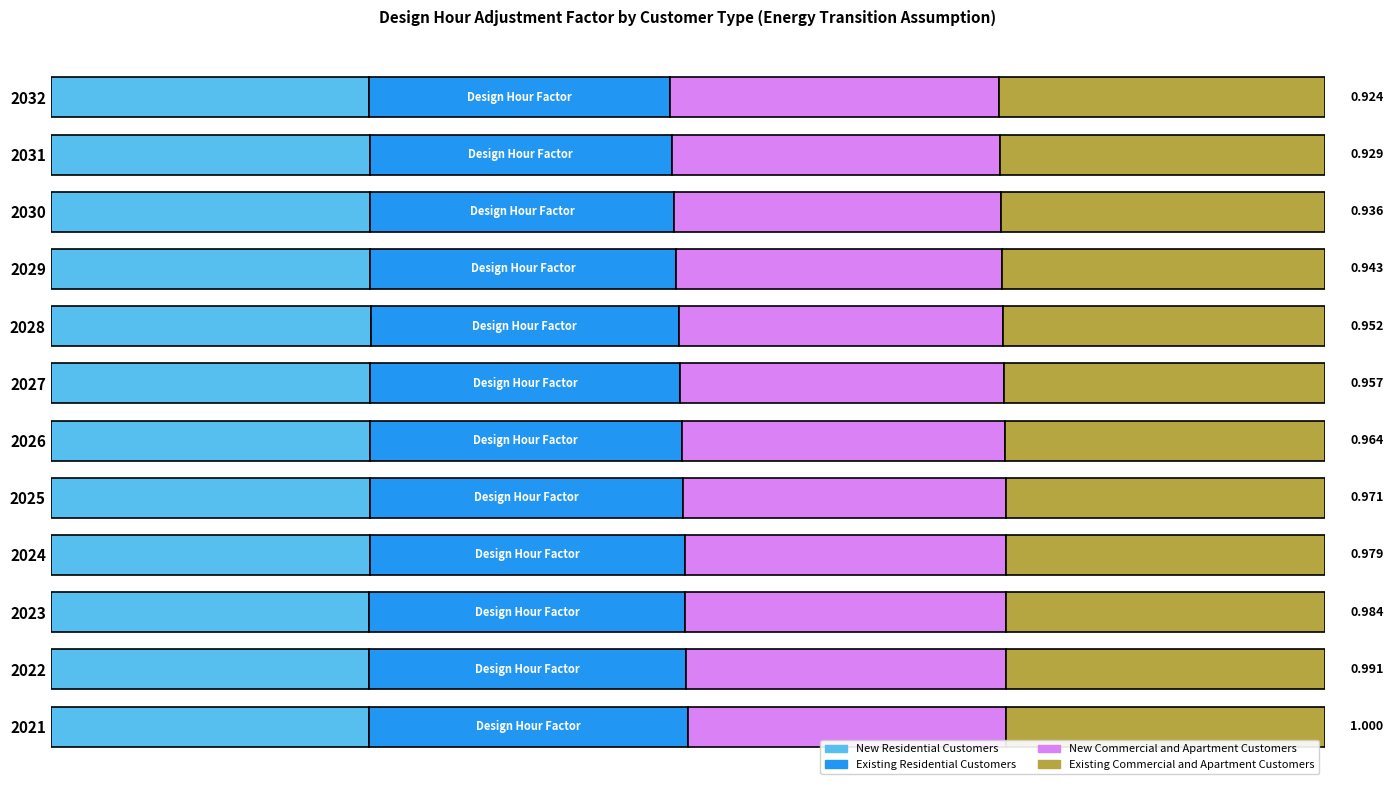

Count the New Commercial and Apartment Customers values in the range 0 to 1.

12